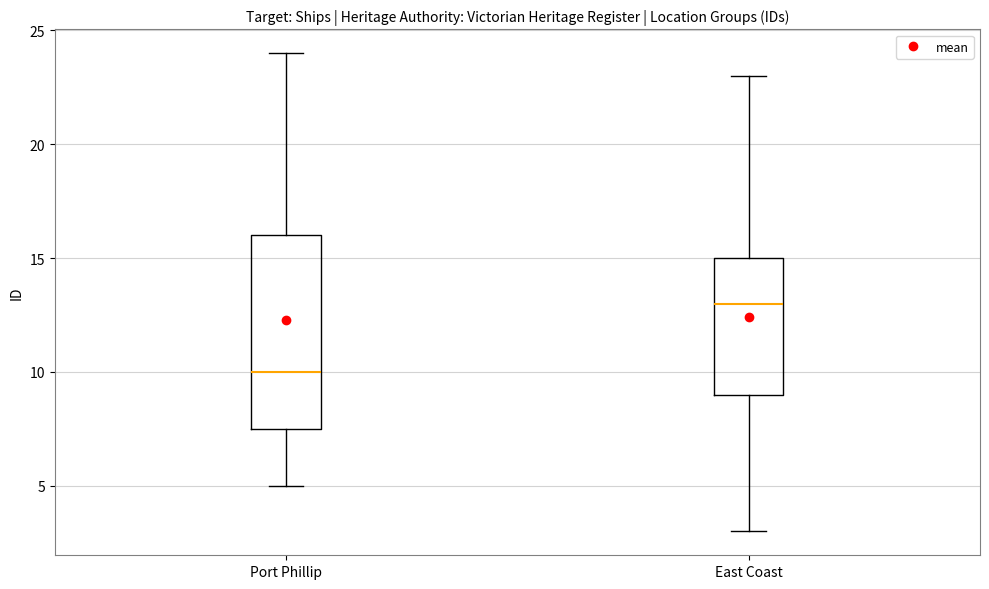

Reading left to right, read every box against the y-axis: the position of its median line, the range the box covers, and the ends of its whiskers. The values are not printed on the chart, so give them approximately, as read against the axis.

Port Phillip: median 10.0, box 7.5 to 16.0, whiskers 5.0 to 24.0
East Coast: median 13.0, box 9.0 to 15.0, whiskers 3.0 to 23.0